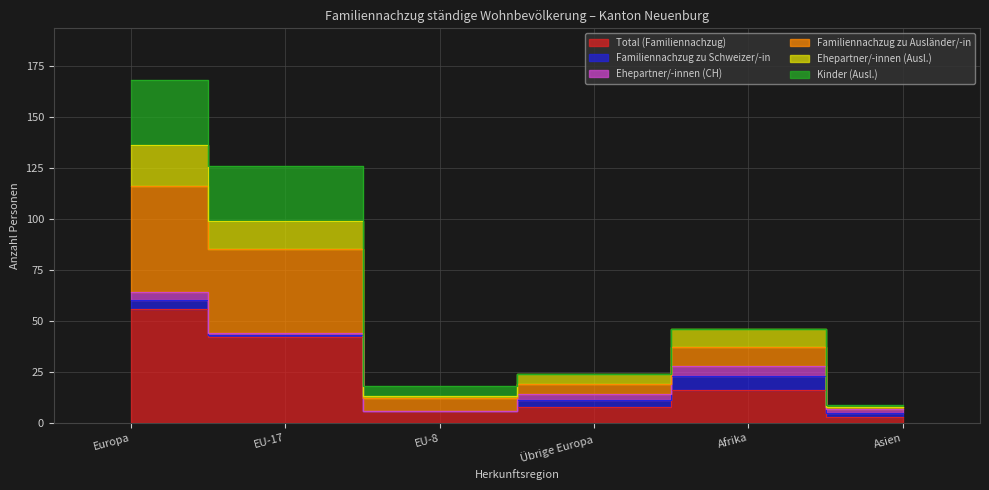

What is the maximum value for Total (Familiennachzug)?

56